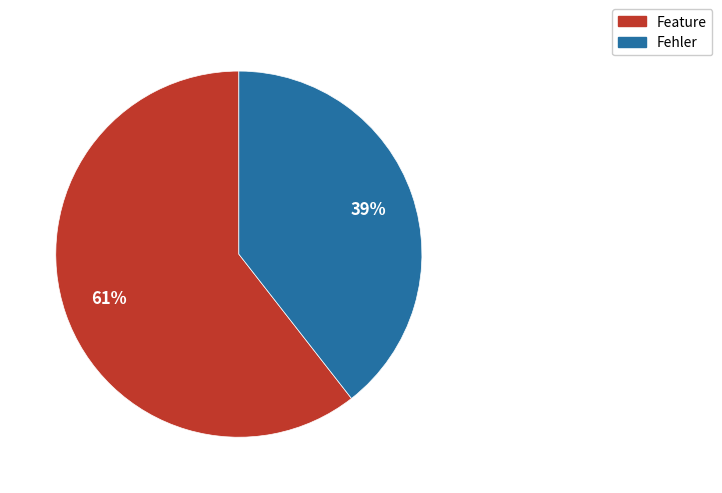

Count the number of slices in the pie.

2